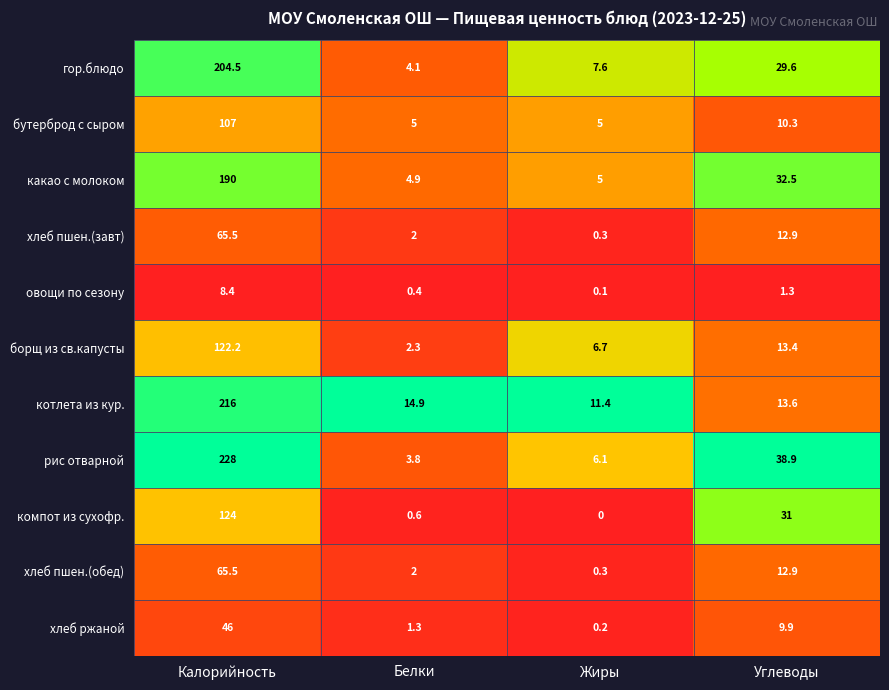

What is the average value of the бутерброд с сыром series?

31.8